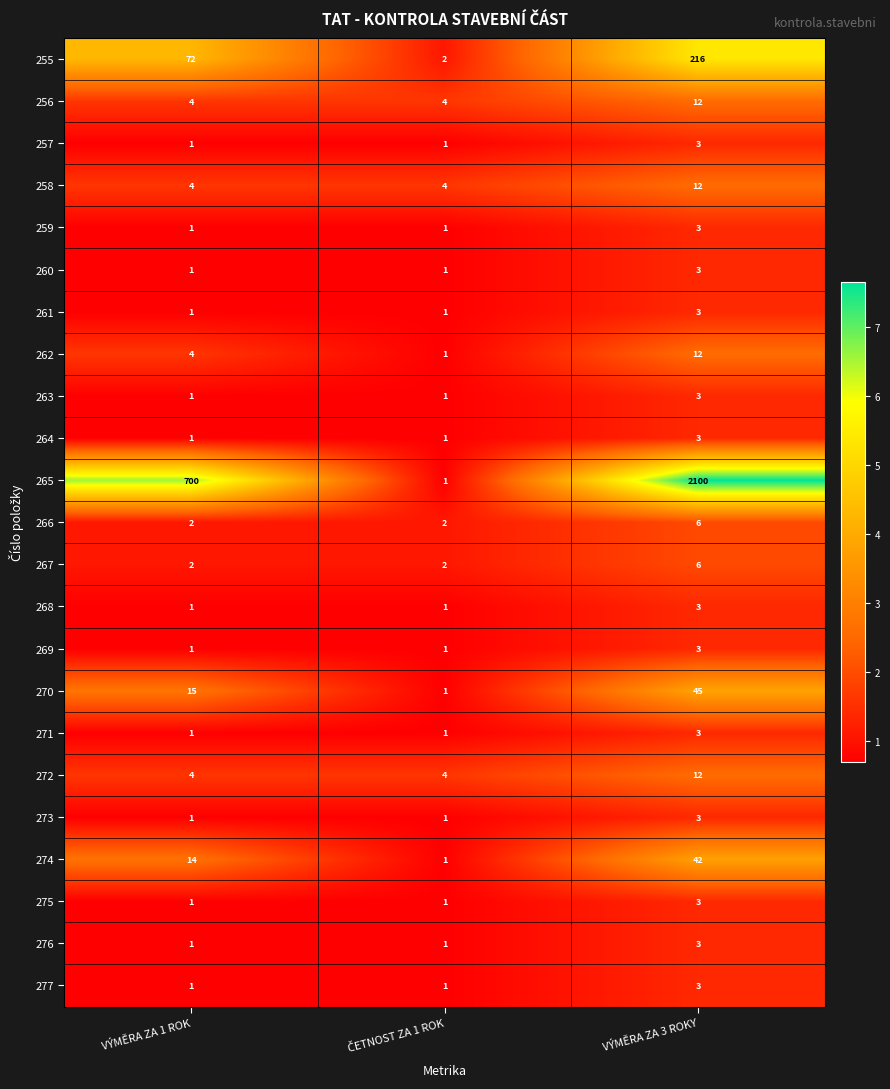

At how many categories does at least one series exceed 3?

3